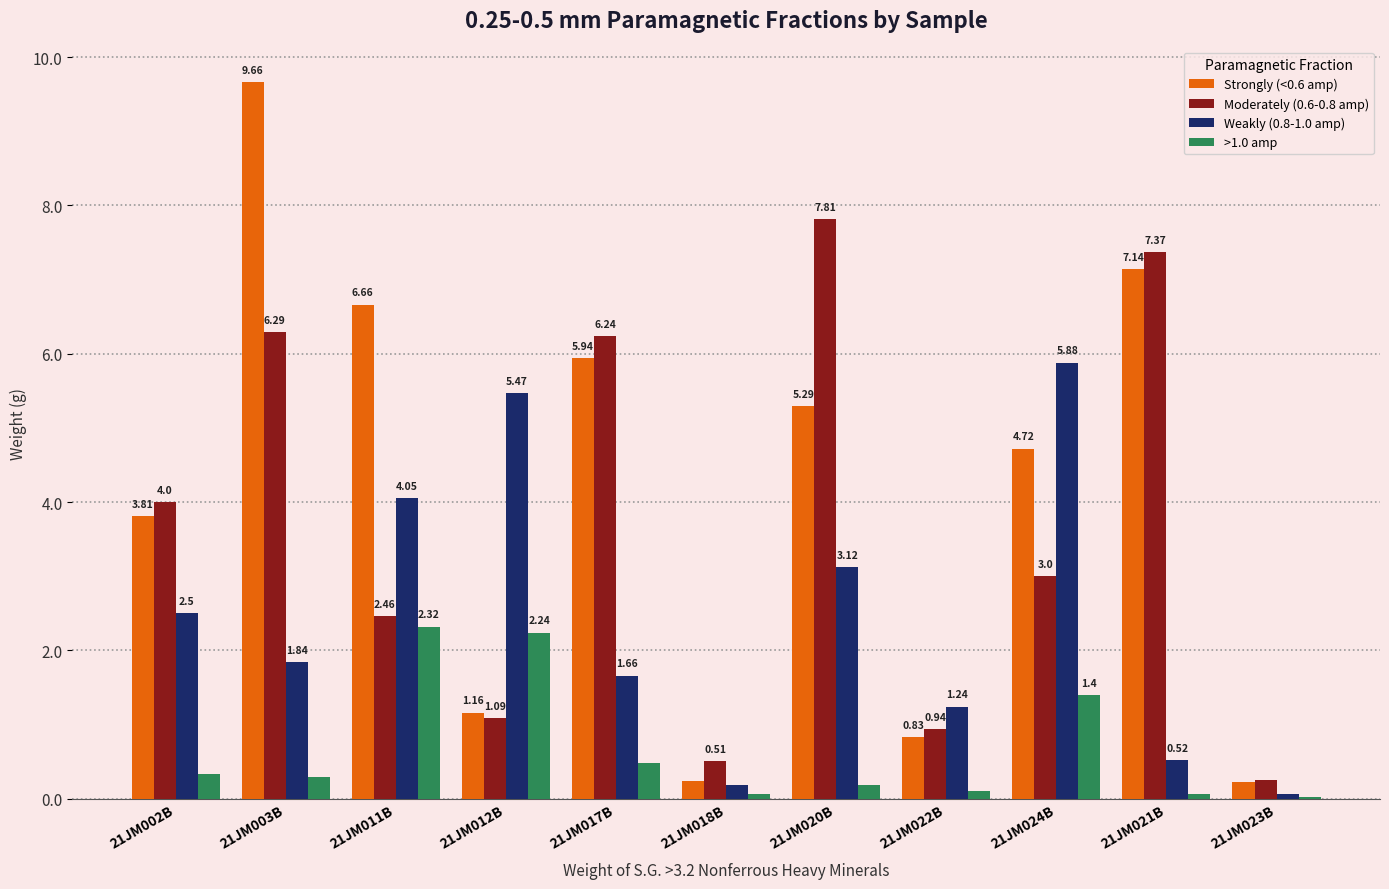

Between 21JM018B and 21JM023B, which series saw the biggest shift?

Moderately (0.6-0.8 amp)